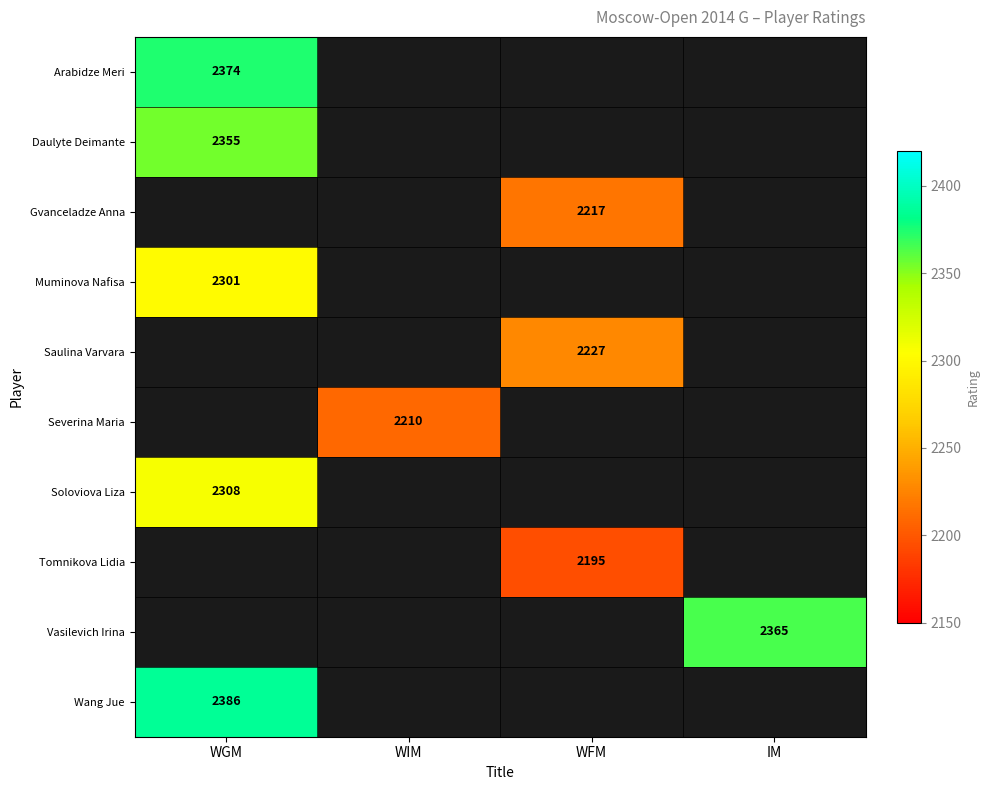

Count the number of categories in the chart.

4